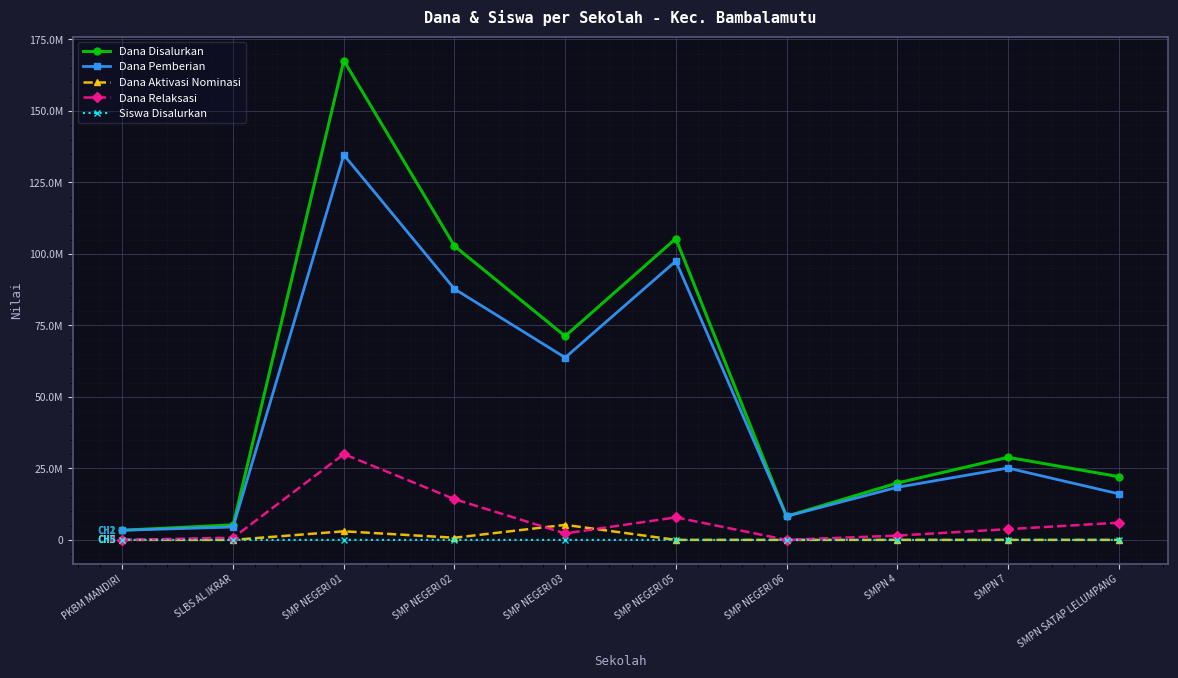

Count the number of data series in this chart.

5